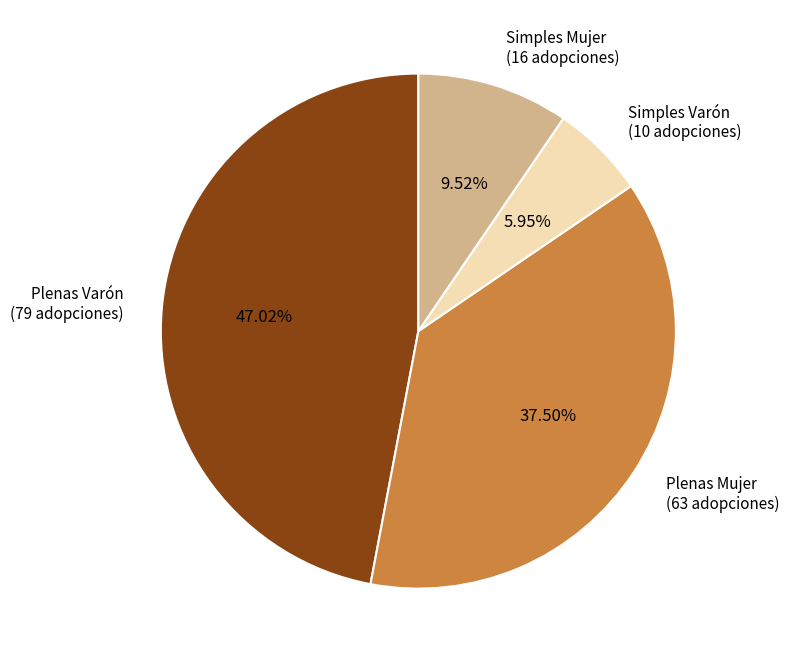

To the nearest percent, what is the difference between the largest and smallest slice percentages?

41%